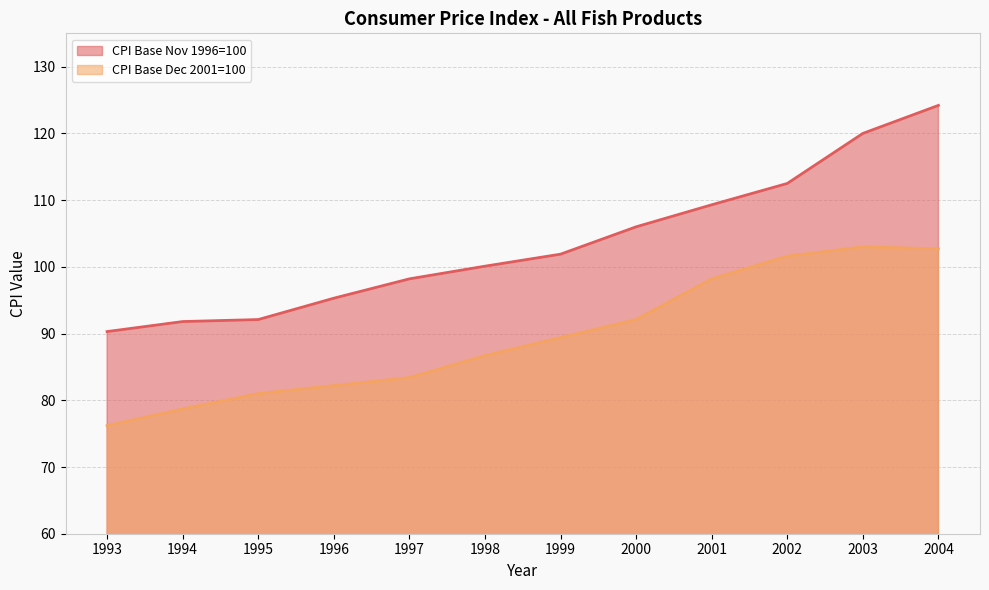

Reading left to right, list all the values displayed in this chart.

CPI Base Nov 1996=100: 1993=90.3	1994=91.8	1995=92.1	1996=95.3	1997=98.2	1998=100.1	1999=101.9	2000=106.0	2001=109.3	2002=112.5	2003=120.0	2004=124.2
CPI Base Dec 2001=100: 1993=76.2	1994=78.7	1995=81.0	1996=82.2	1997=83.4	1998=86.7	1999=89.4	2000=92.1	2001=98.2	2002=101.6	2003=103.0	2004=102.7